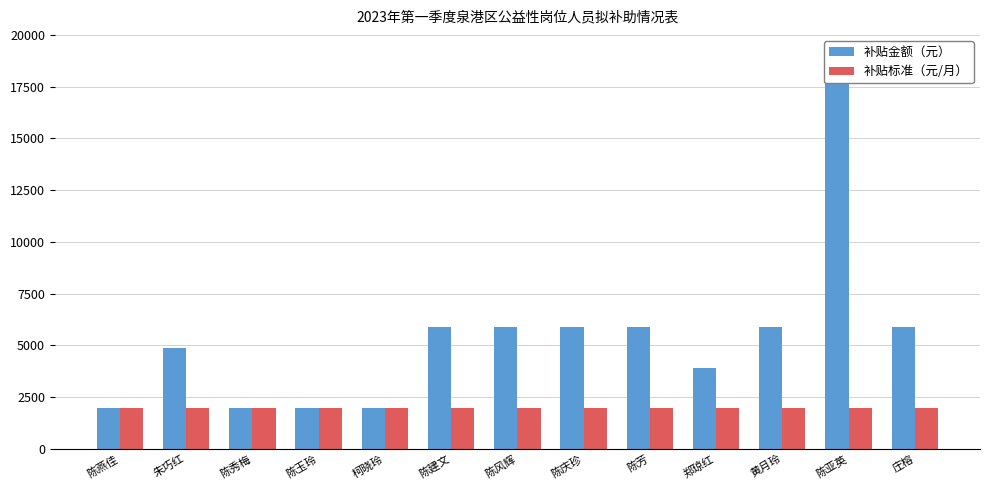

What is the difference between the highest and lowest values at 庄榕?

3920